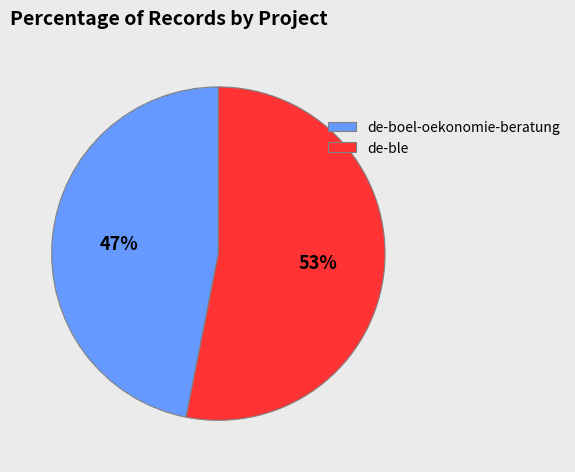

To the nearest percent, what portion does de-ble represent?

53%